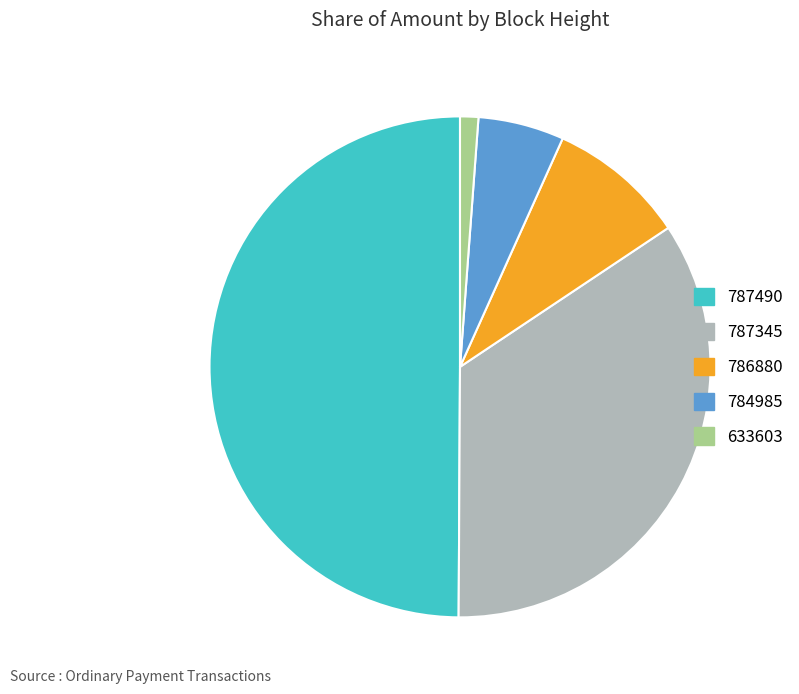

Combined, do 633603 and 784985 account for over 50%?

No